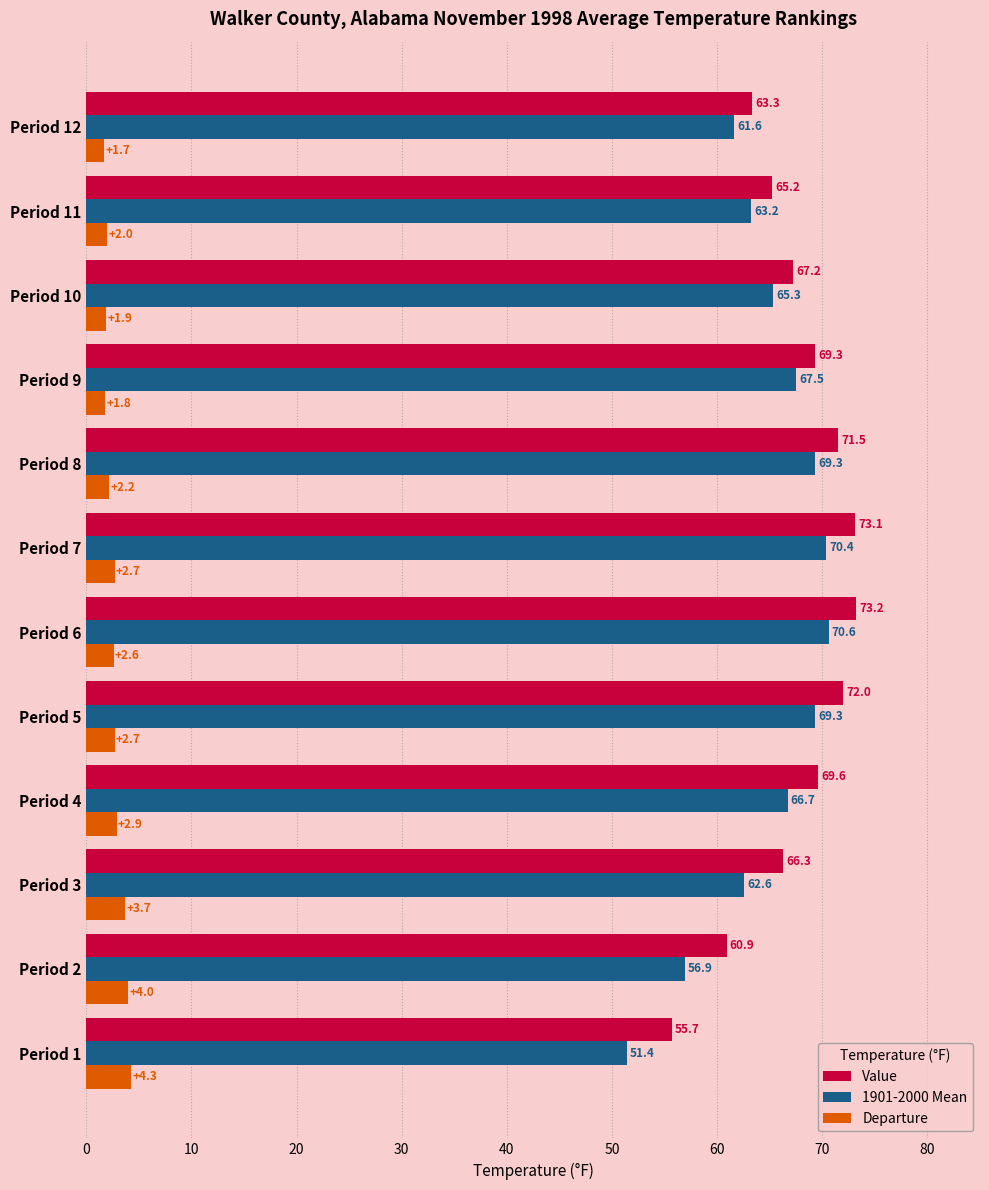

Rank the series by their maximum value, from lowest to highest.

Departure, 1901-2000 Mean, Value